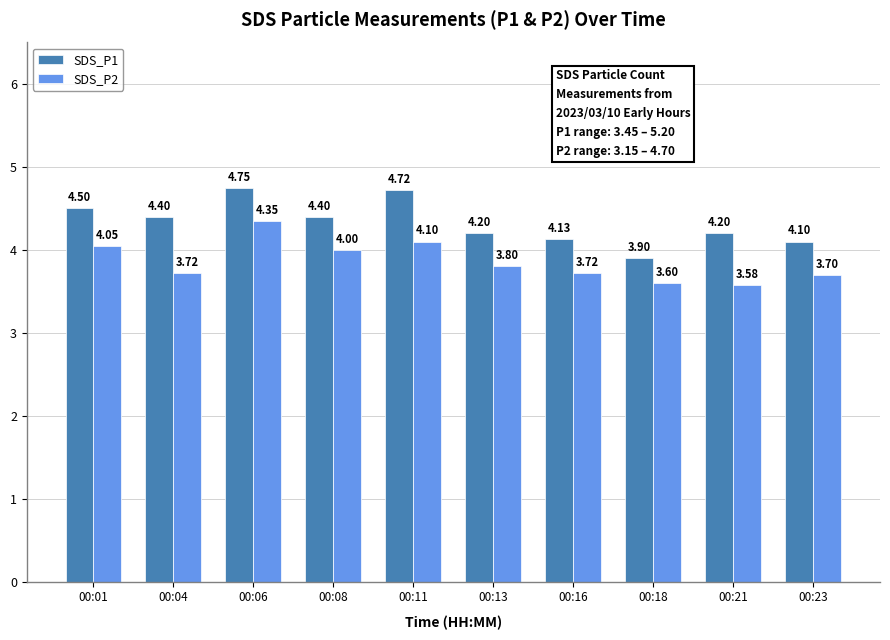

Which series has the largest total across all categories?

SDS_P1